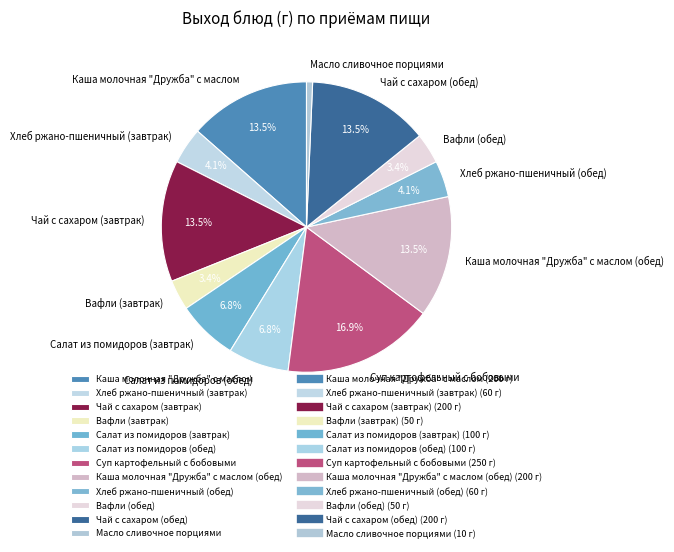

Which category has the smallest portion of the pie?

Масло сливочное порциями